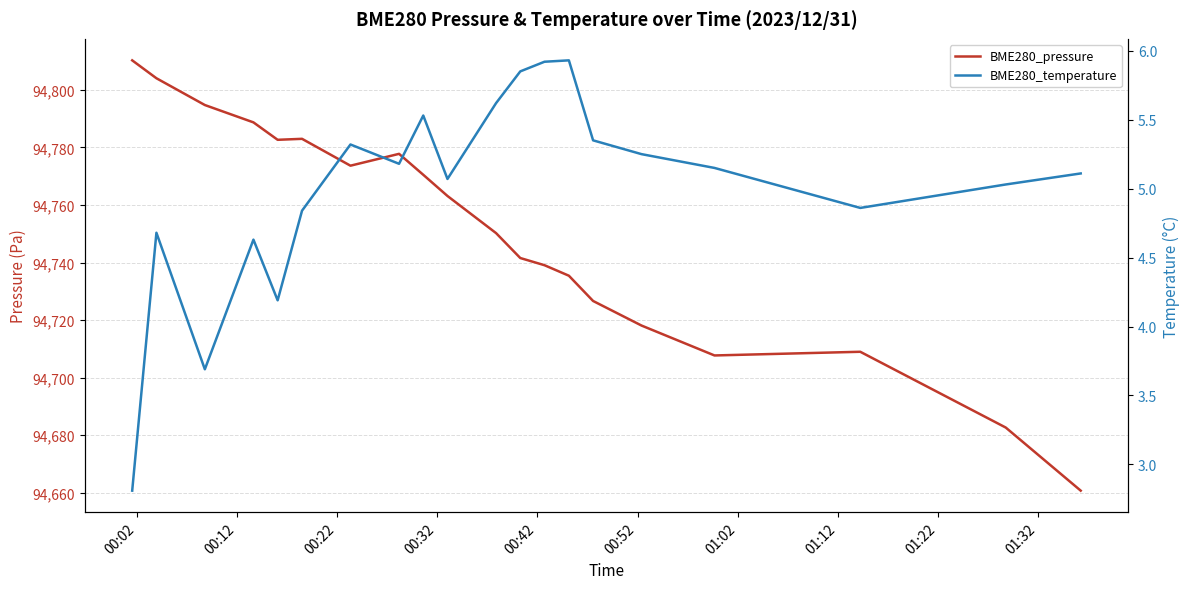

Which series has the largest range (max minus min)?

BME280_pressure